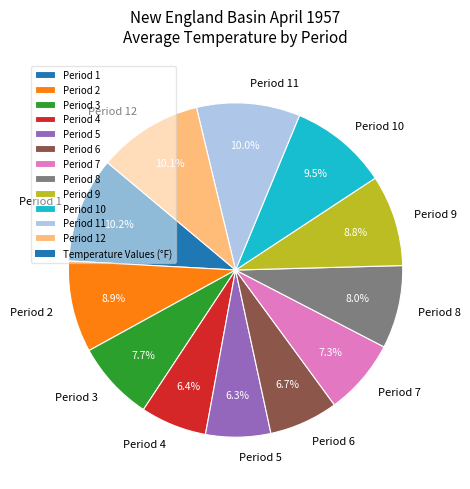

Does Period 12 represent more than half of the total?

No